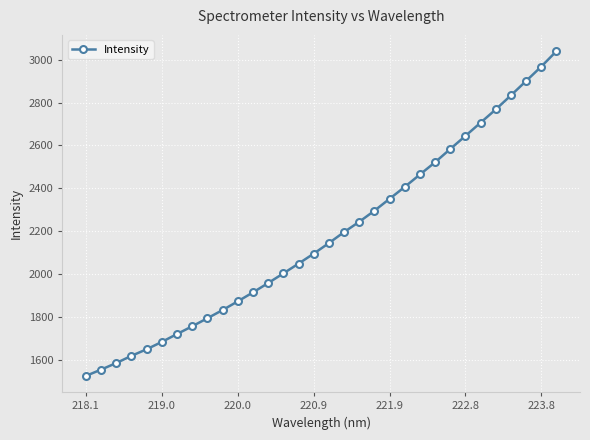

What is the value of the 28th point from the left?

2768.1